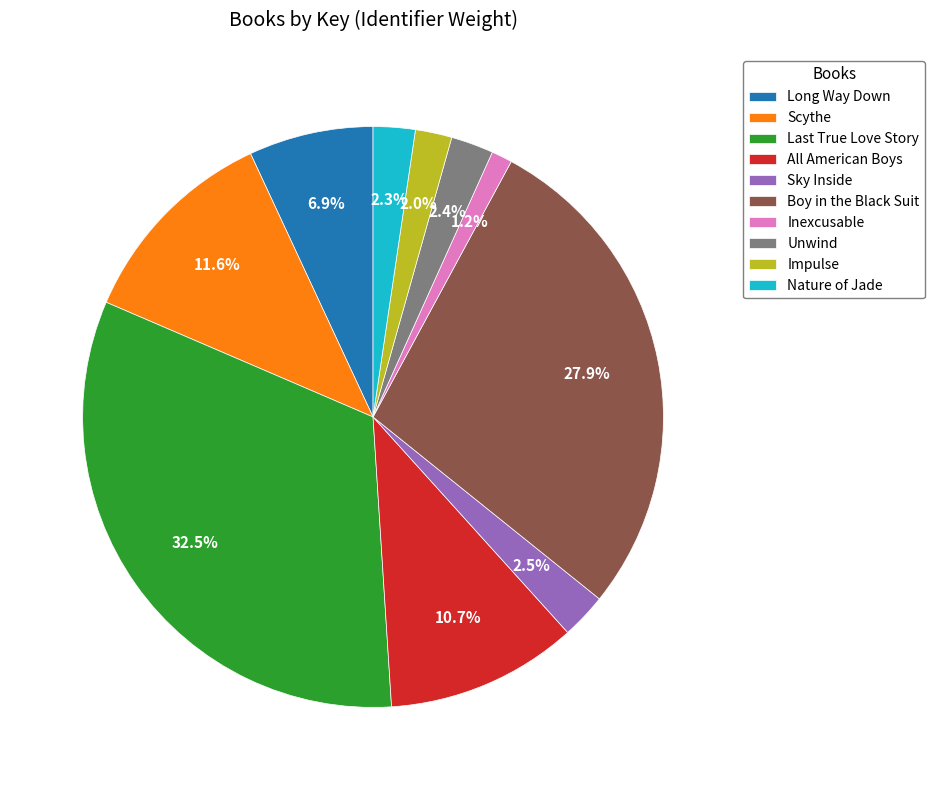

What is the smallest slice in the pie chart?

Inexcusable